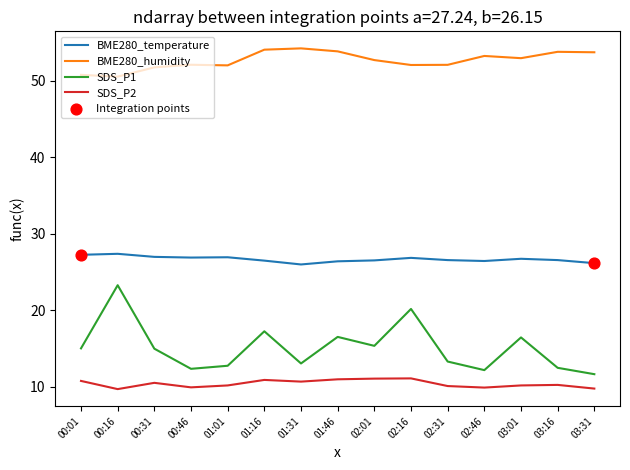

What is the total value across all series at 02:01?

105.6